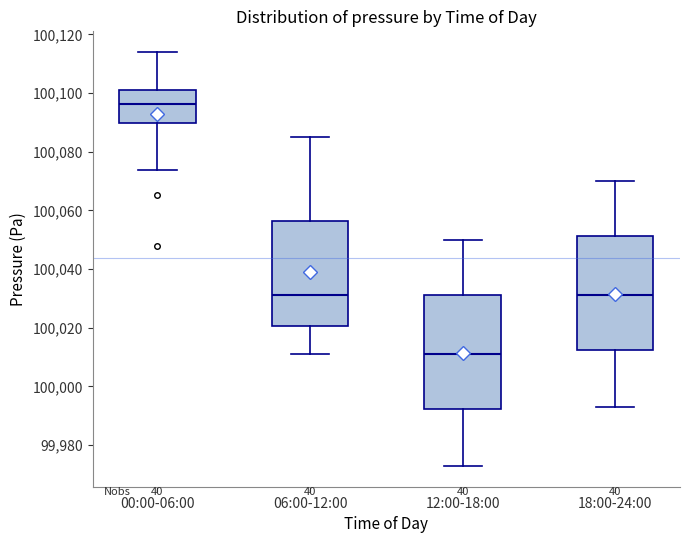

Reading left to right, transcribe this box plot: for each box, give where its median line is, the range the box spans, and where its two whiskers end, as read against the y-axis. The values are not printed on the chart, so give them approximately, as read against the axis.

00:00-06:00: median 100096, box 100090 to 100100, whiskers 100074 to 100114
06:00-12:00: median 100032, box 100020 to 100056, whiskers 100010 to 100086
12:00-18:00: median 100012, box 99992 to 100032, whiskers 99972 to 100050
18:00-24:00: median 100032, box 100012 to 100052, whiskers 99992 to 100070